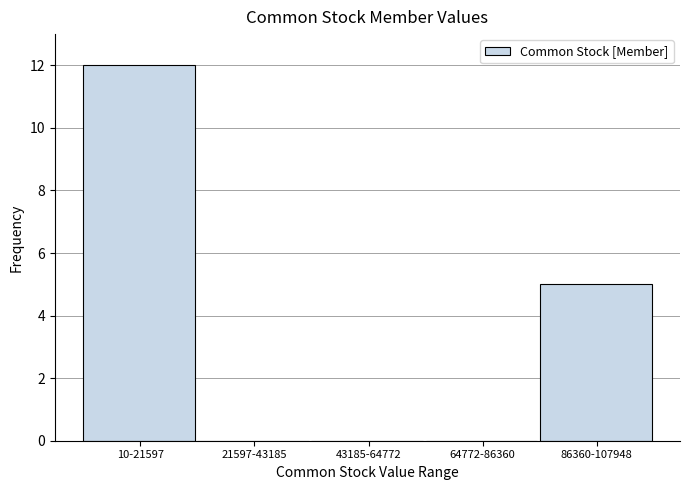

Reading right to left, extract all data points from this chart.

86360-107948=5	64772-86360=0	43185-64772=0	21597-43185=0	10-21597=12